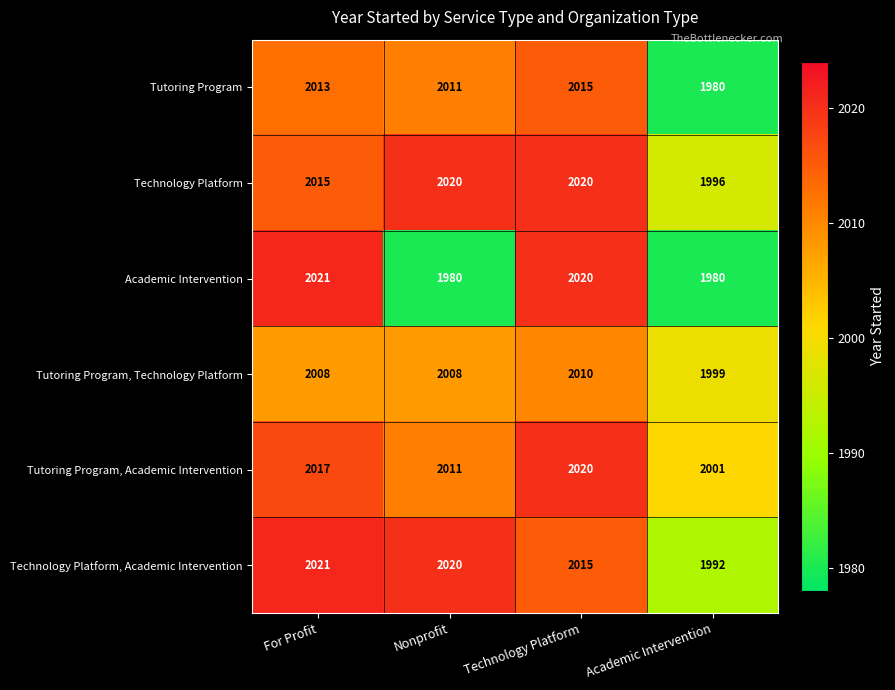

Which series has the largest range (max minus min)?

Academic Intervention